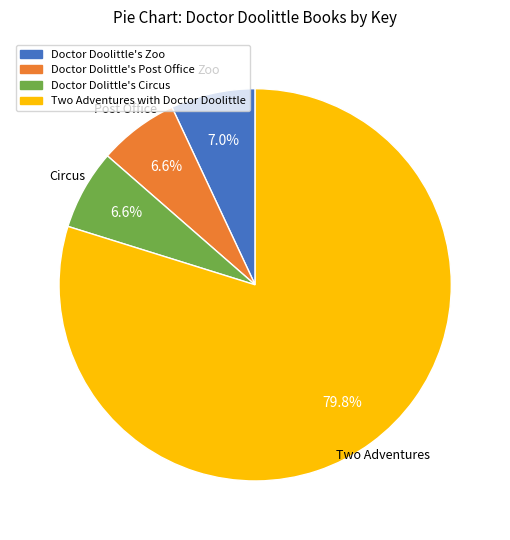

Which slice is the largest?

Two Adventures with Doctor Doolittle